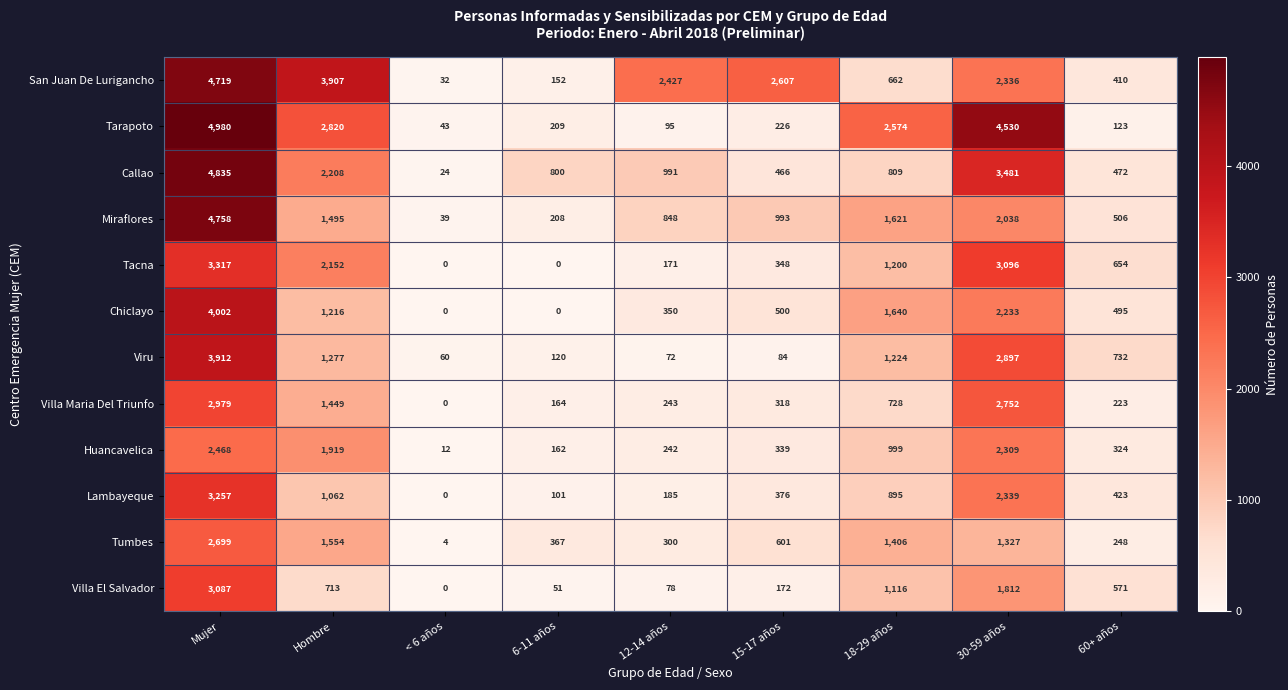

Is it true that Chiclayo equals 806 at Hombre?

False